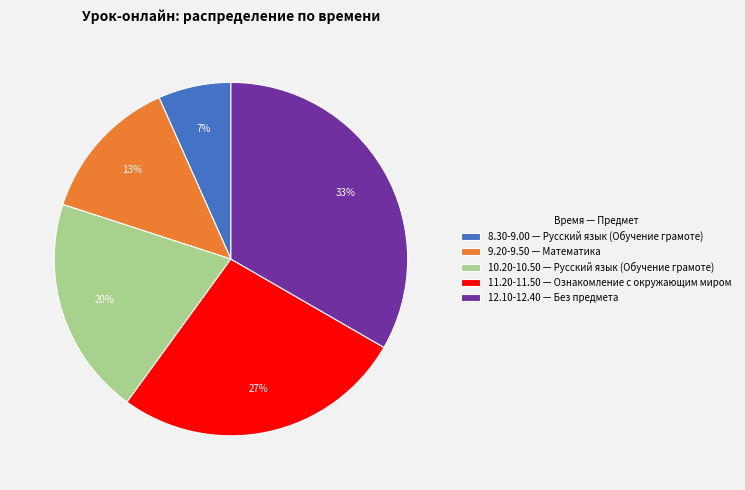

Rank the categories by value from highest to lowest.

12.10-12.40, 11.20-11.50, 10.20-10.50, 9.20-9.50, 8.30-9.00